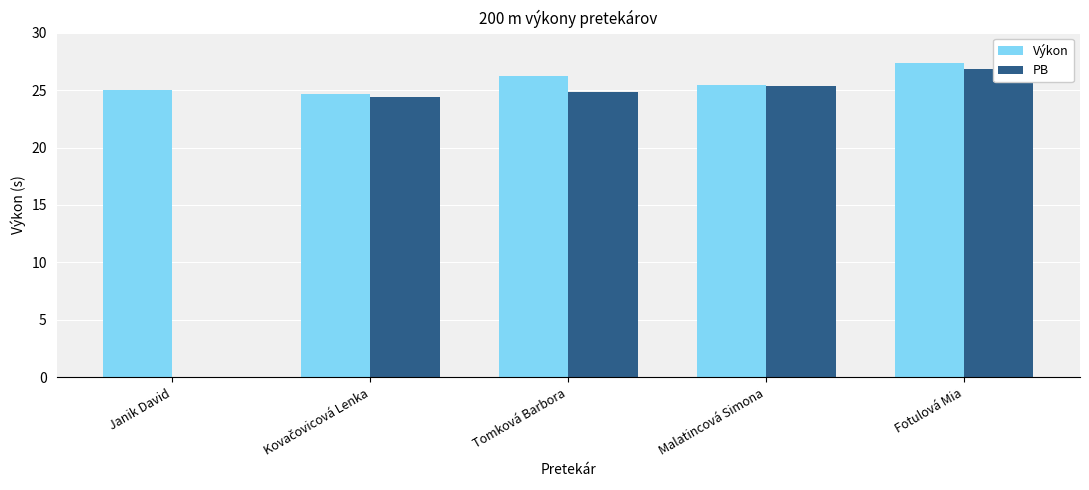

Are the bars horizontal?

No